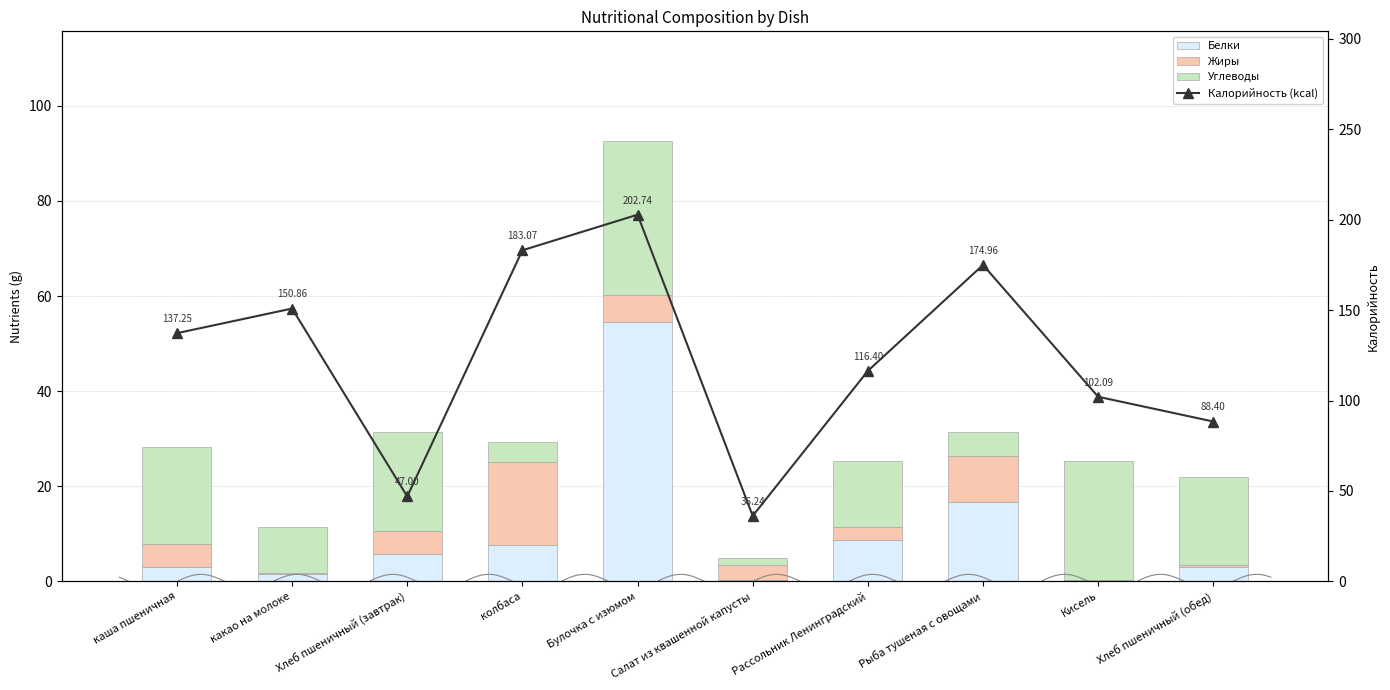

How many data points in Белки are less than 5?

5